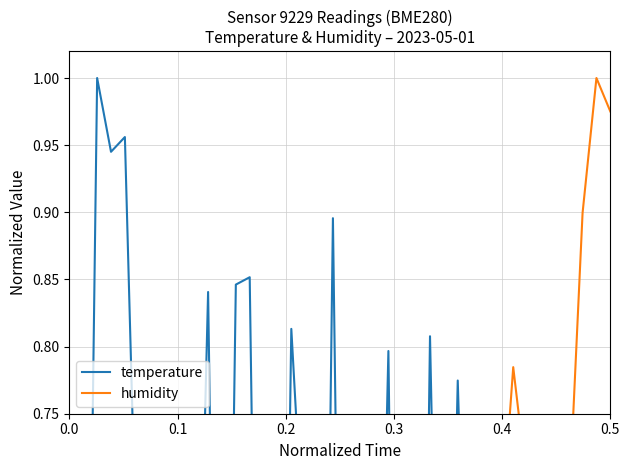

What is the greatest value displayed?

1.0